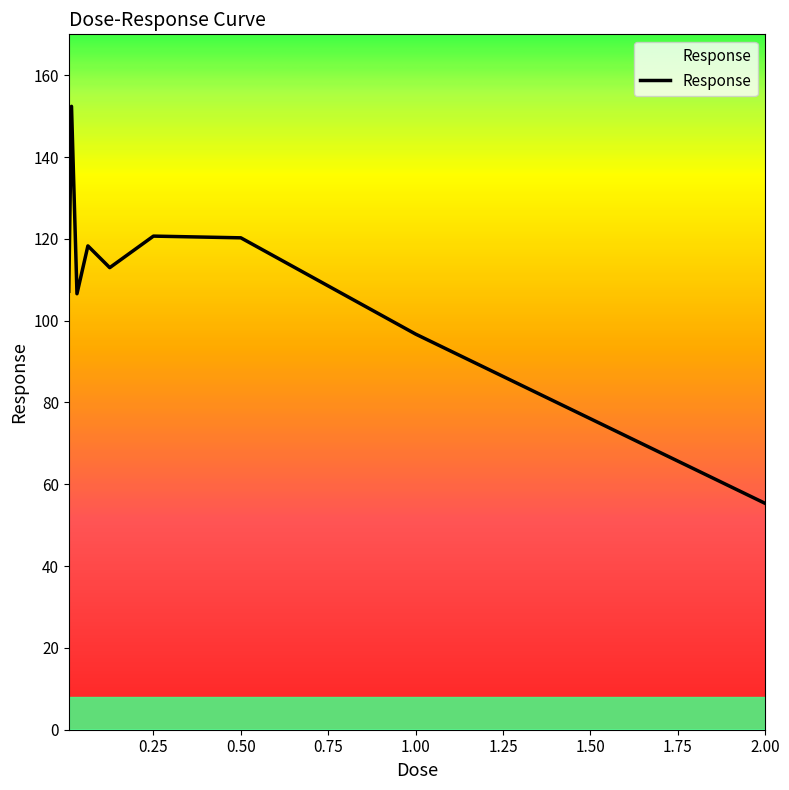

What is the sum of all values?

990.4